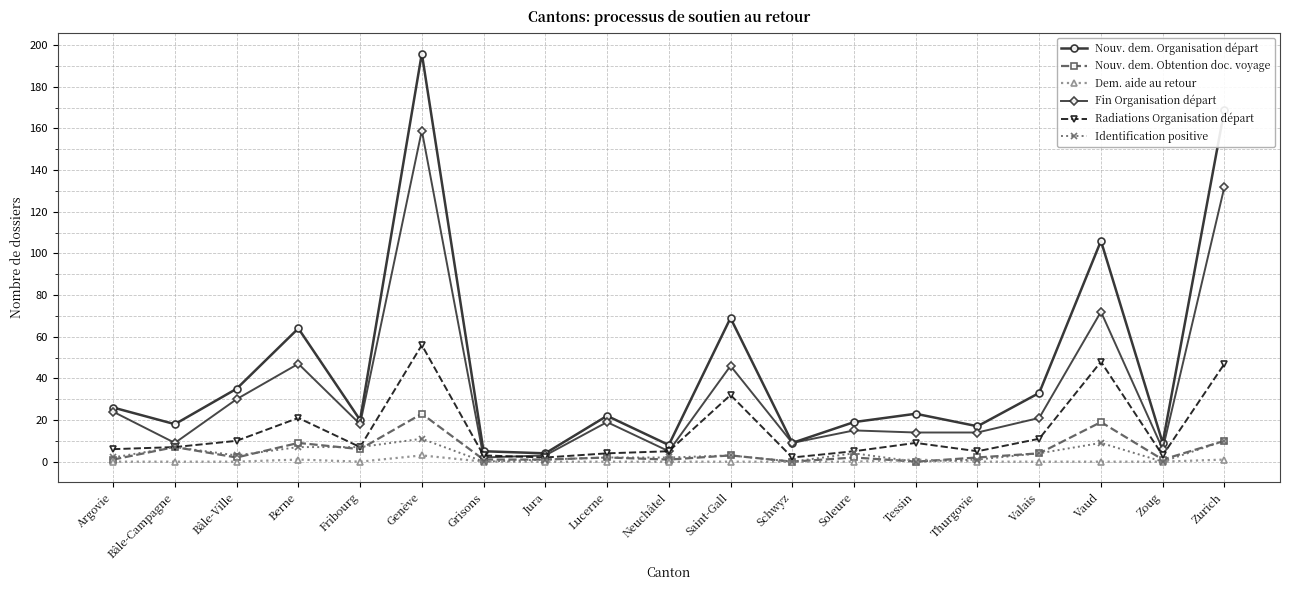

What is the sum of all Identification positive values?

73